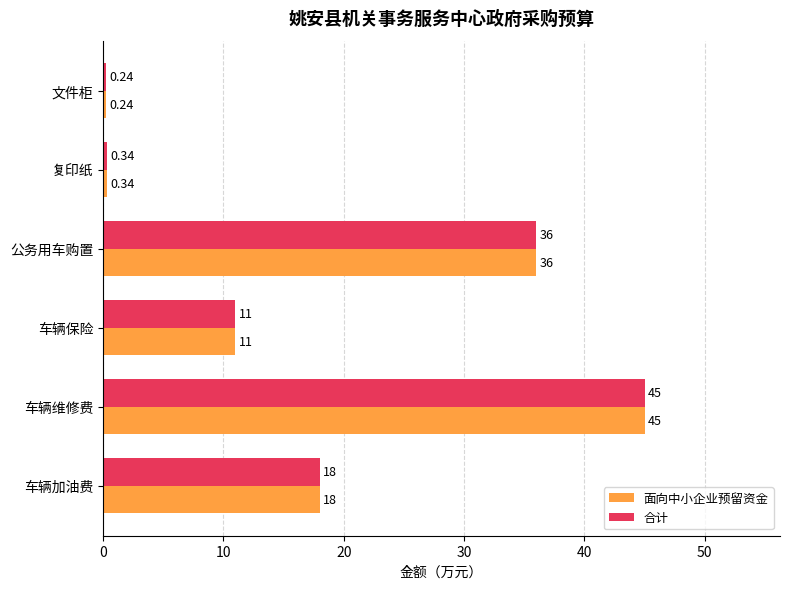

Which category has the highest value in the 合计 series?

车辆维修费